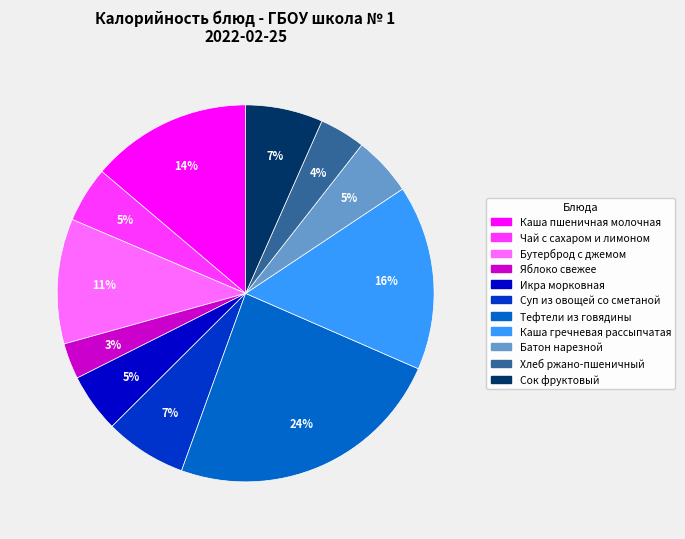

Which has a higher value, Каша гречневая рассыпчатая or Бутерброд с джемом?

Каша гречневая рассыпчатая